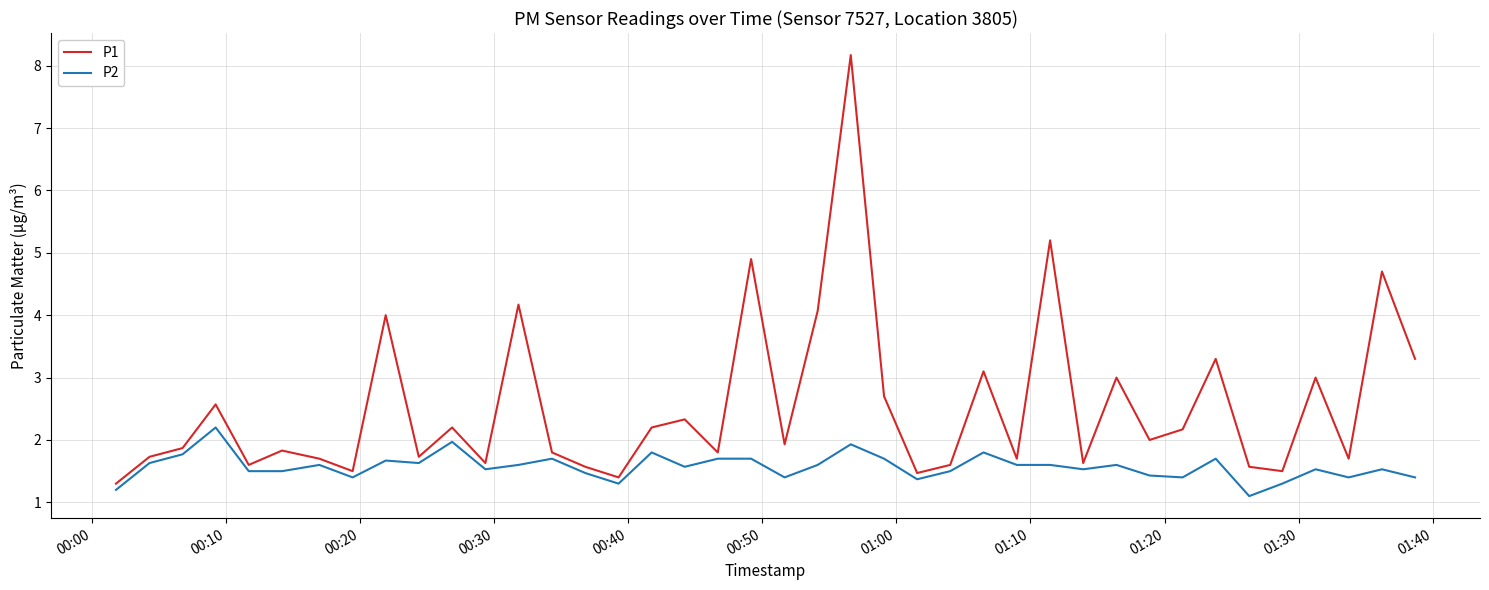

What is the smallest value displayed?

1.1